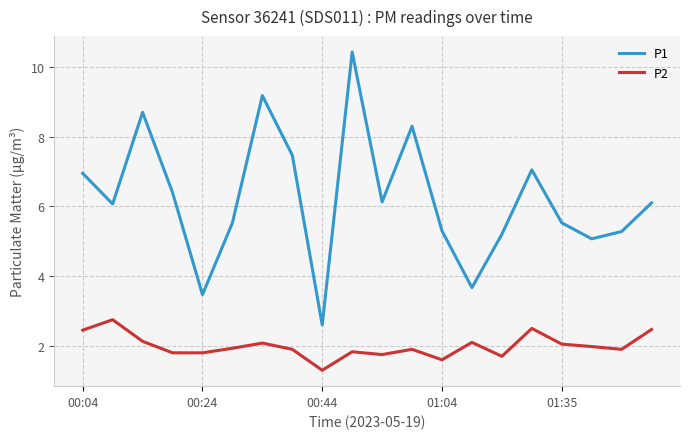

List the series in order of their overall mean, highest first.

P1, P2